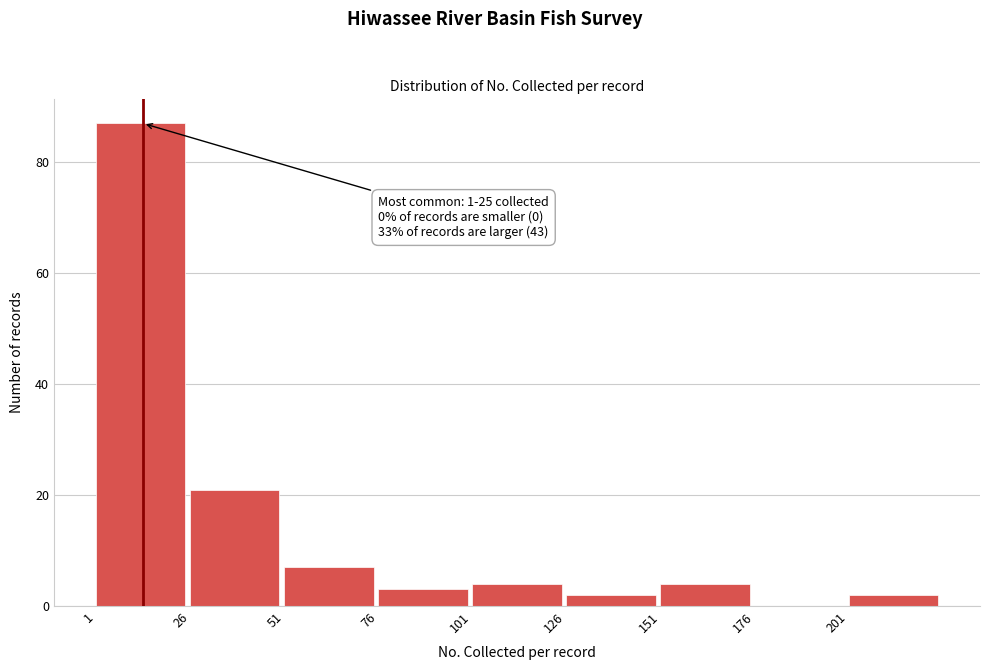

Over which range of the x-axis is the bar tallest?

1 to 26